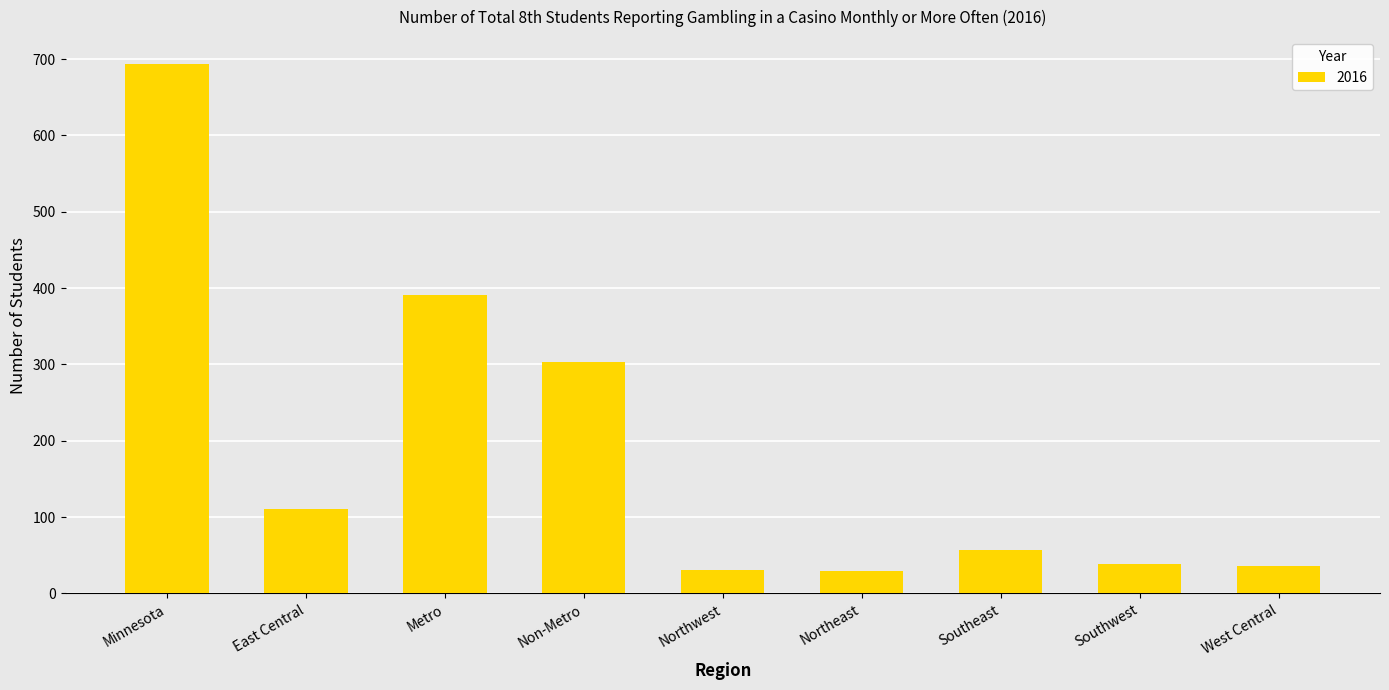

Which label corresponds to the largest value in the chart?

Minnesota